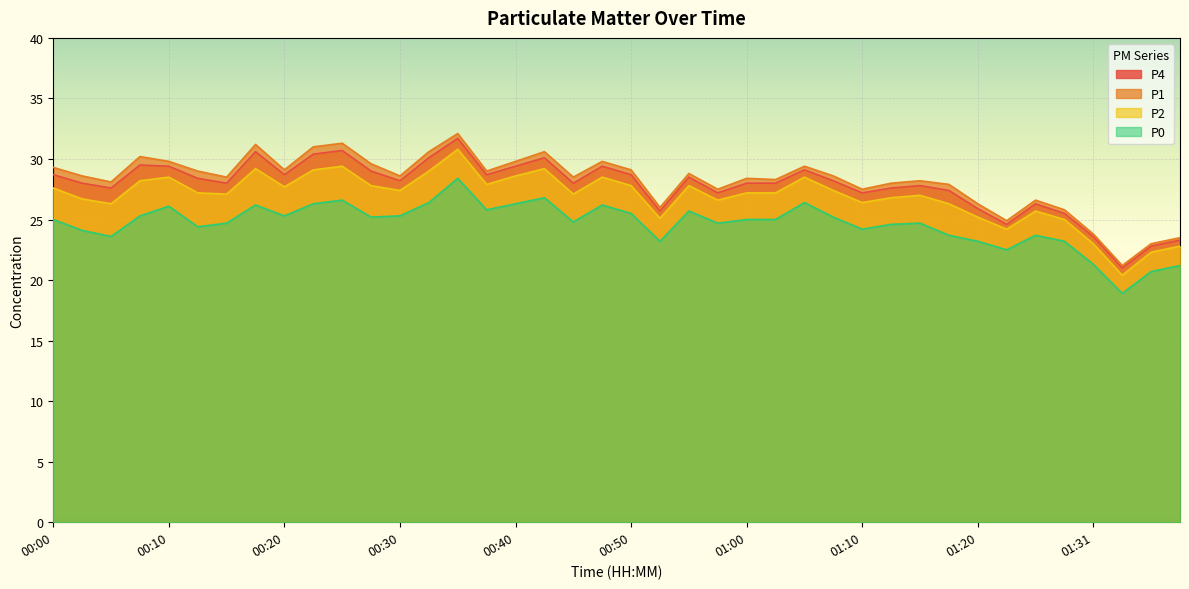

At how many categories does at least one series exceed 28?

27